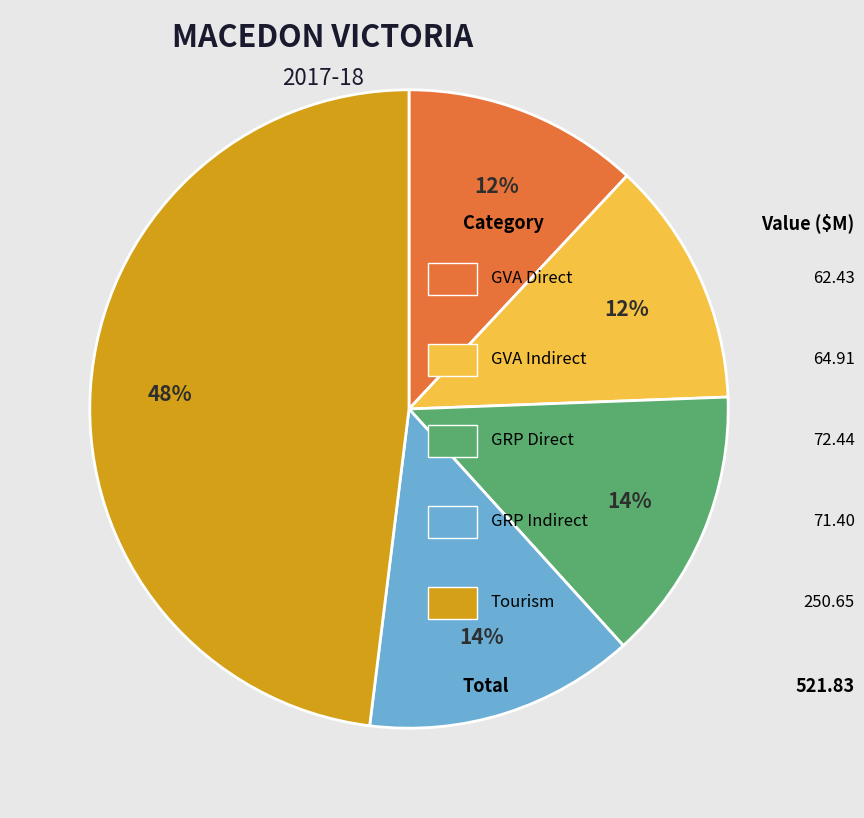

To the nearest percent, what is the difference between the largest and smallest slice percentages?

36%